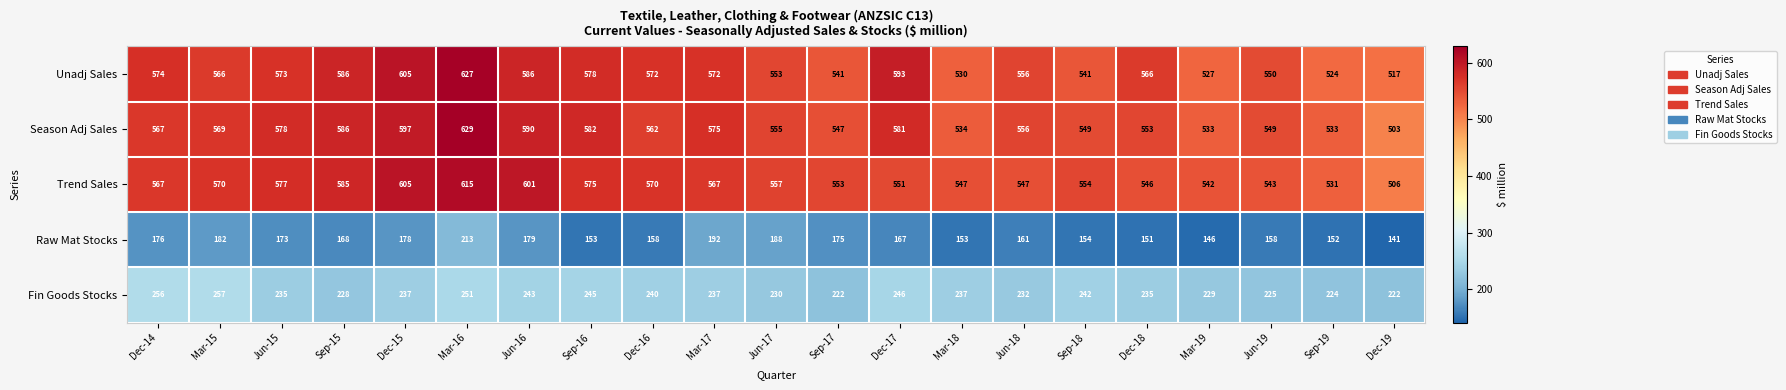

The value of Season Adj Sales at Sep-15 is 323. True or false?

False